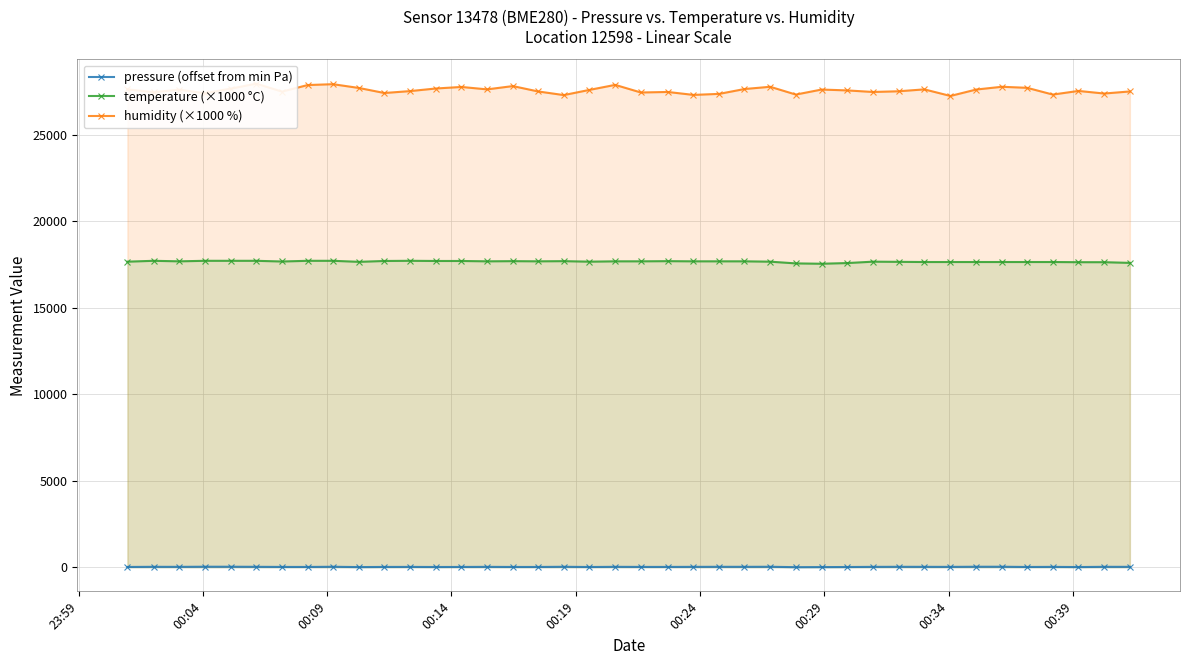

True or false: humidity (×1000 %) has more than 0 interior local peaks.

True